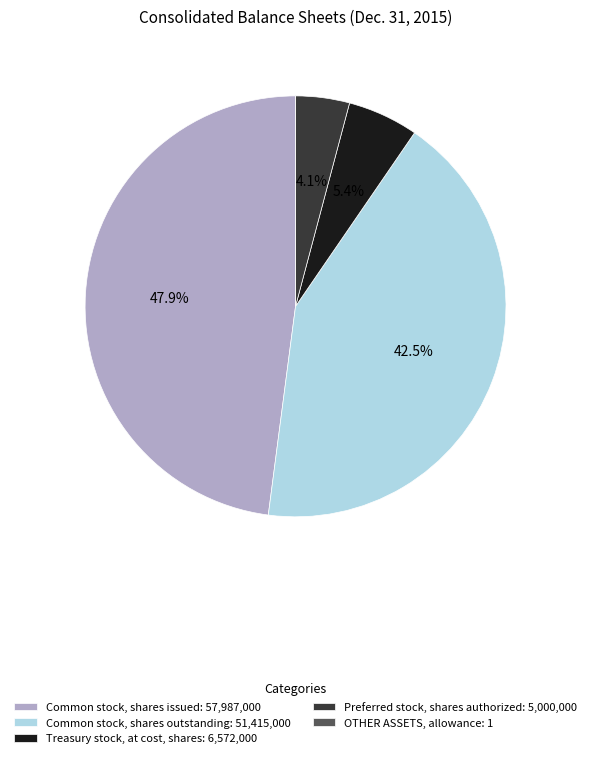

Approximately how many times larger is the value at Common stock, shares issued: 57,987,000 compared to Common stock, shares outstanding: 51,415,000?

1.1